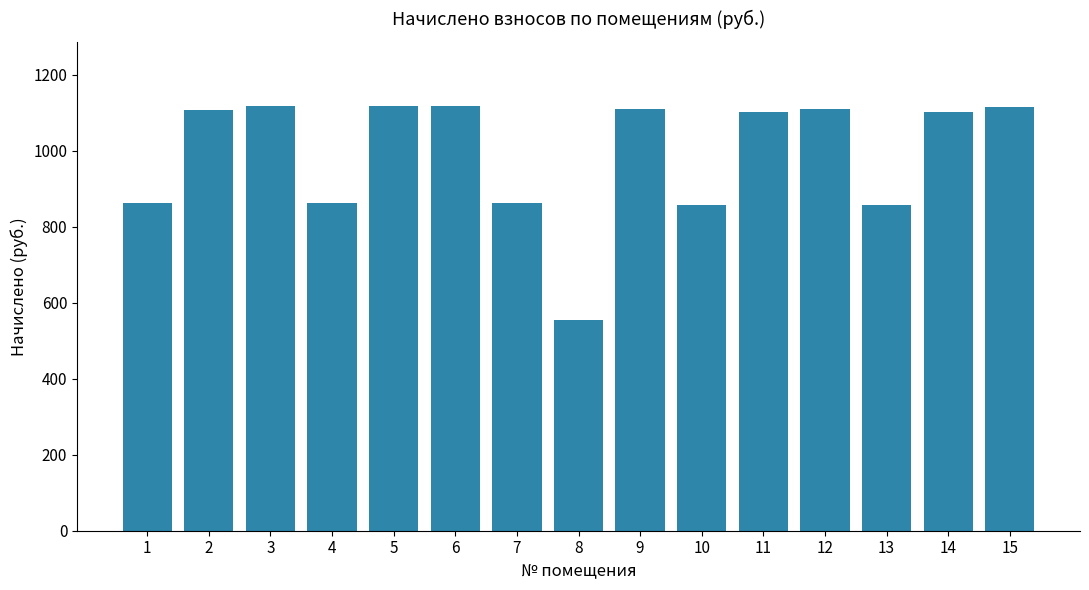

The chart shows a value of 415.1 at 11. True or false?

False